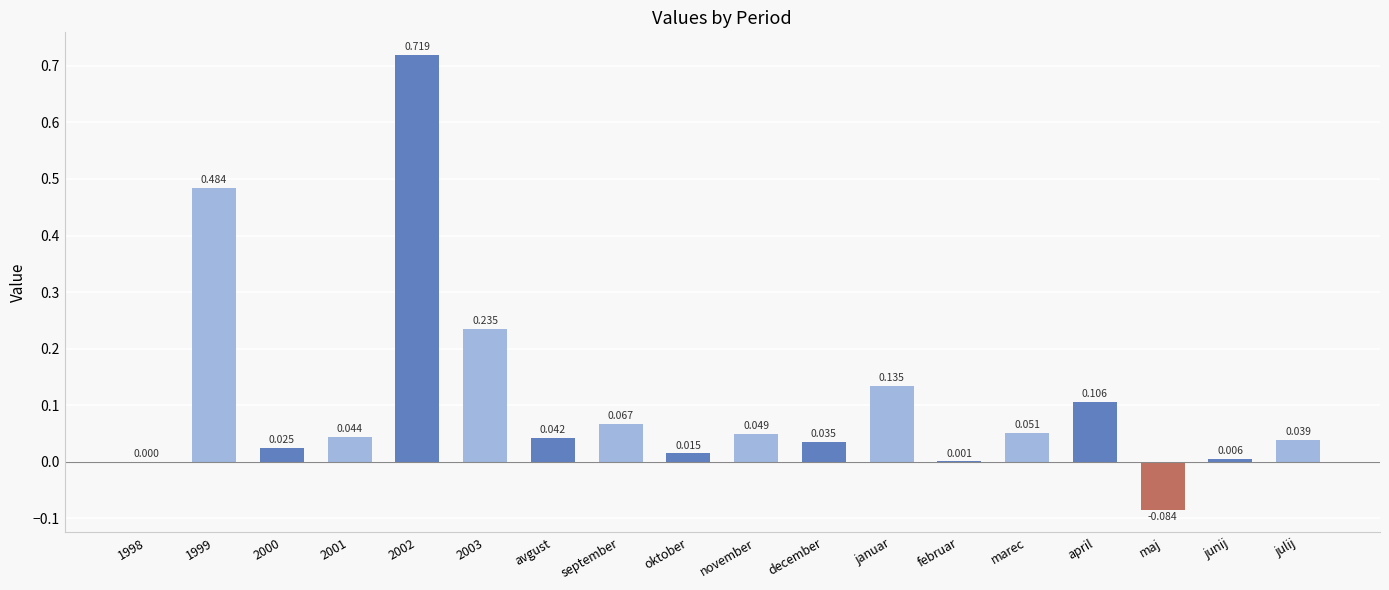

True or false: the data shows 0.1 at avgust.

False